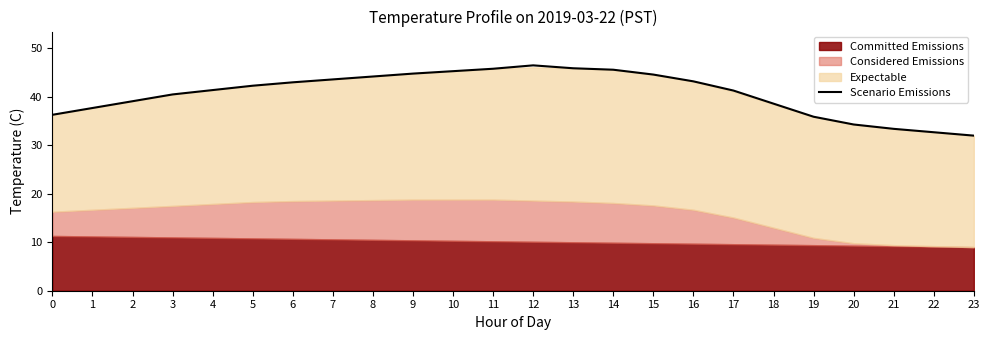

Does the chart have visible grid lines?

No